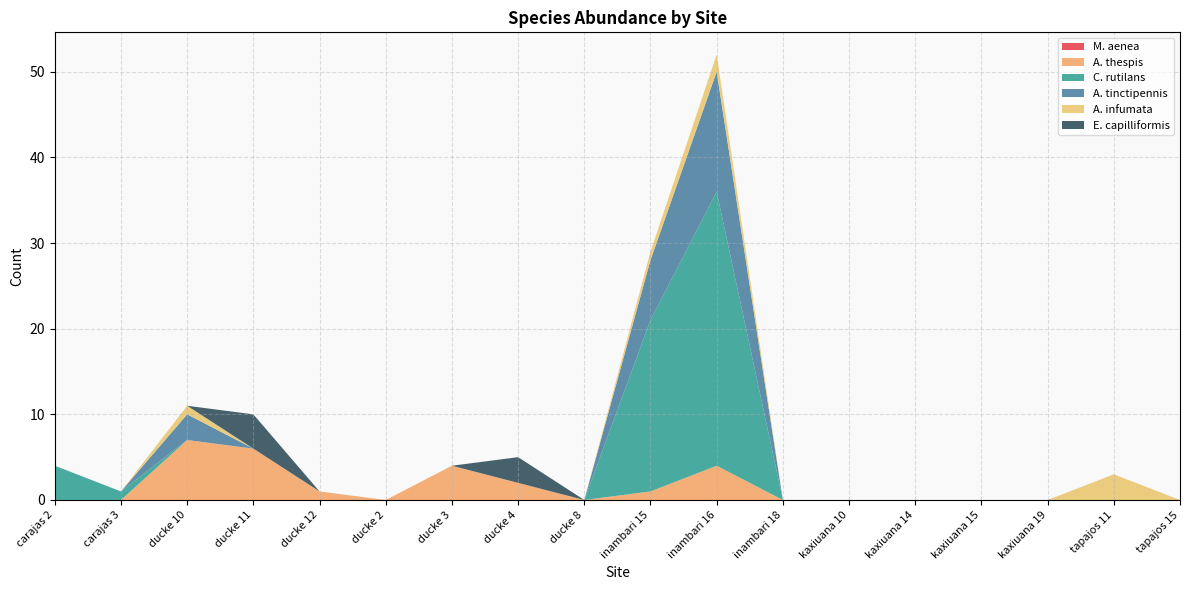

Reading right to left, what are all the values shown in this chart?

M. aenea: tapajos 15=0	tapajos 11=0	kaxiuana 19=0	kaxiuana 15=0	kaxiuana 14=0	kaxiuana 10=0	inambari 18=0	inambari 16=0	inambari 15=0	ducke 8=0	ducke 4=0	ducke 3=0	ducke 2=0	ducke 12=0	ducke 11=0	ducke 10=0	carajas 3=0	carajas 2=0
A. thespis: tapajos 15=0	tapajos 11=0	kaxiuana 19=0	kaxiuana 15=0	kaxiuana 14=0	kaxiuana 10=0	inambari 18=0	inambari 16=4	inambari 15=1	ducke 8=0	ducke 4=2	ducke 3=4	ducke 2=0	ducke 12=1	ducke 11=6	ducke 10=7	carajas 3=0	carajas 2=0
C. rutilans: tapajos 15=0	tapajos 11=0	kaxiuana 19=0	kaxiuana 15=0	kaxiuana 14=0	kaxiuana 10=0	inambari 18=0	inambari 16=32	inambari 15=20	ducke 8=0	ducke 4=0	ducke 3=0	ducke 2=0	ducke 12=0	ducke 11=0	ducke 10=0	carajas 3=1	carajas 2=4
A. tinctipennis: tapajos 15=0	tapajos 11=0	kaxiuana 19=0	kaxiuana 15=0	kaxiuana 14=0	kaxiuana 10=0	inambari 18=0	inambari 16=14	inambari 15=7	ducke 8=0	ducke 4=0	ducke 3=0	ducke 2=0	ducke 12=0	ducke 11=0	ducke 10=3	carajas 3=0	carajas 2=0
A. infumata: tapajos 15=0	tapajos 11=3	kaxiuana 19=0	kaxiuana 15=0	kaxiuana 14=0	kaxiuana 10=0	inambari 18=0	inambari 16=2	inambari 15=1	ducke 8=0	ducke 4=0	ducke 3=0	ducke 2=0	ducke 12=0	ducke 11=0	ducke 10=1	carajas 3=0	carajas 2=0
E. capilliformis: tapajos 15=0	tapajos 11=0	kaxiuana 19=0	kaxiuana 15=0	kaxiuana 14=0	kaxiuana 10=0	inambari 18=0	inambari 16=0	inambari 15=0	ducke 8=0	ducke 4=3	ducke 3=0	ducke 2=0	ducke 12=0	ducke 11=4	ducke 10=0	carajas 3=0	carajas 2=0